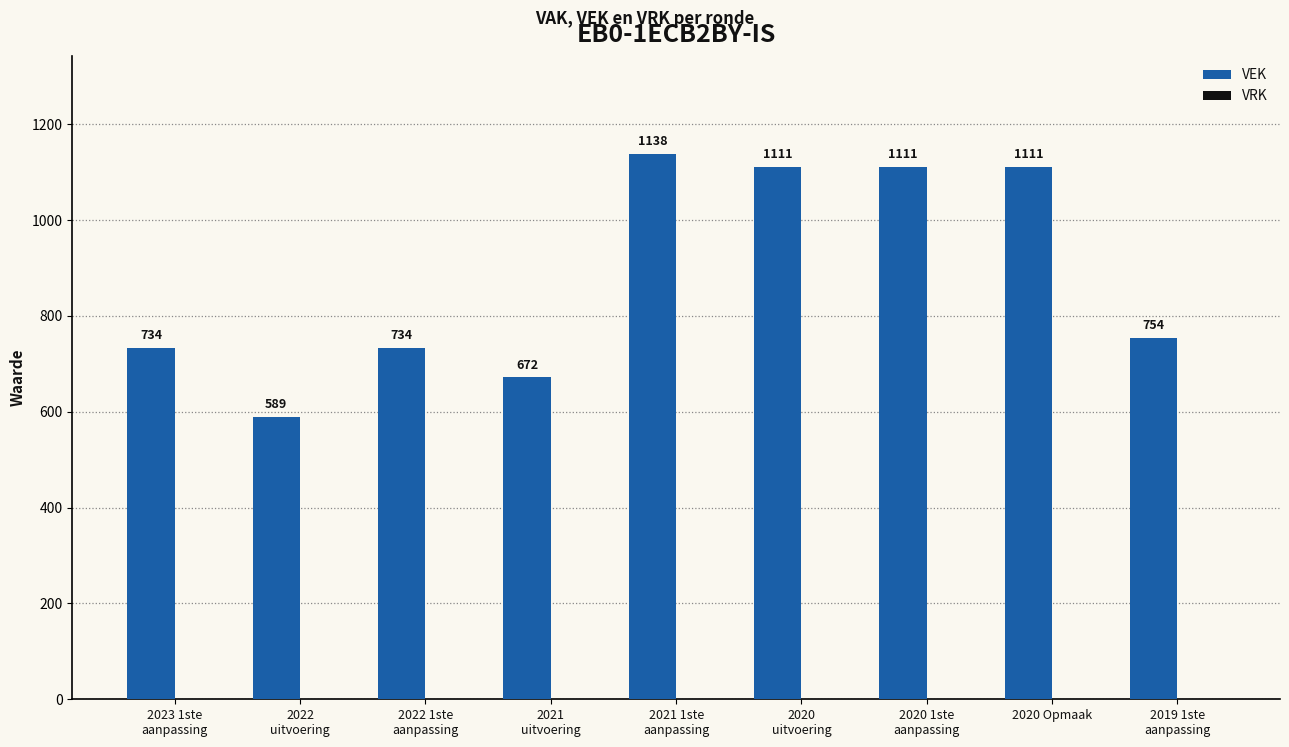

What is the difference between the maximum and second lowest values?

466